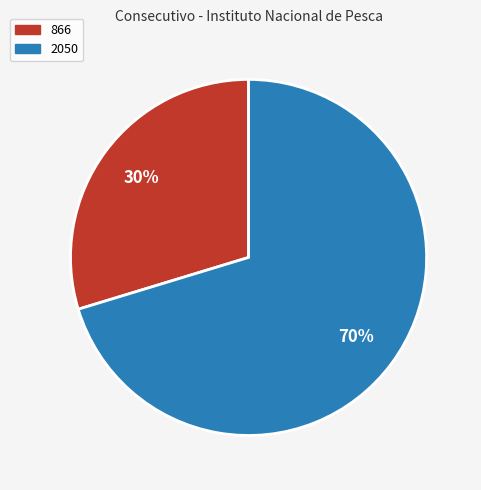

Which has a higher value, 866 or 2050?

2050